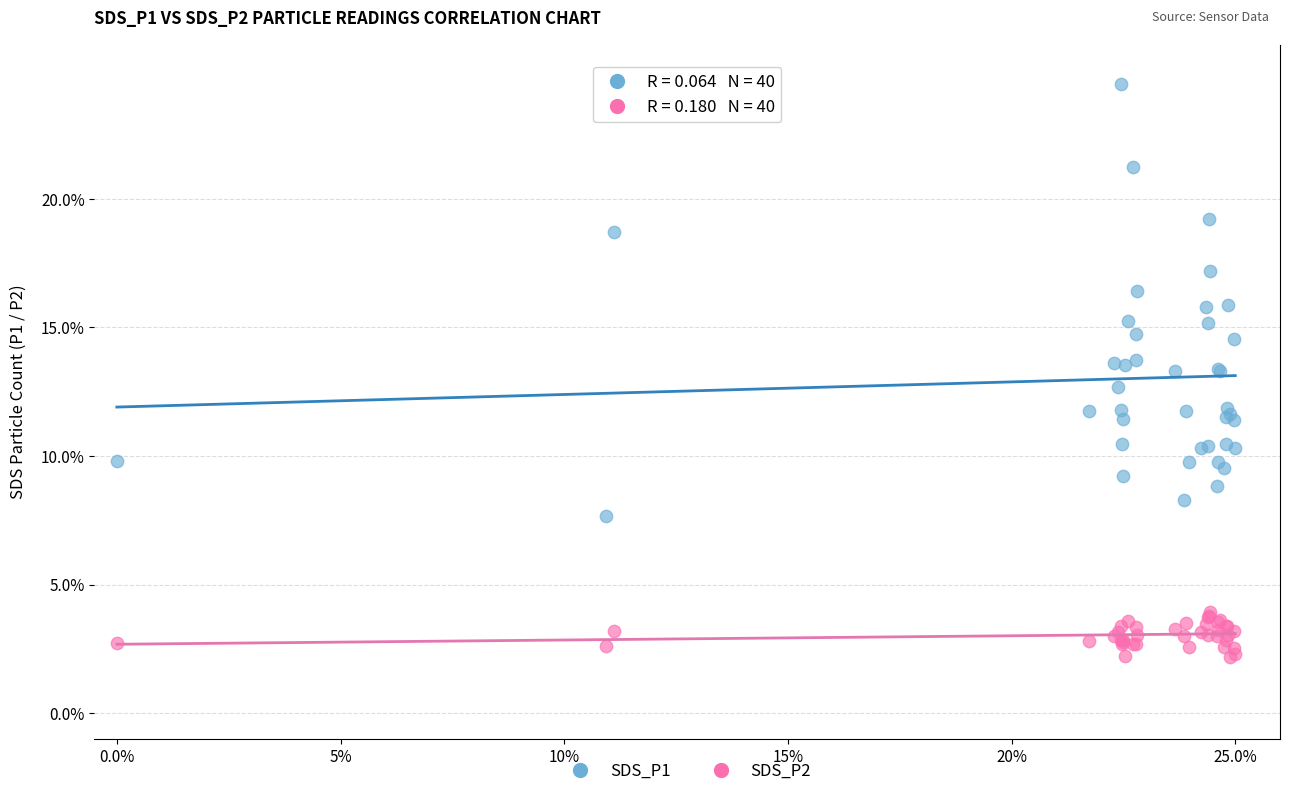

Which series has the widest spread of Y values?

SDS_P1